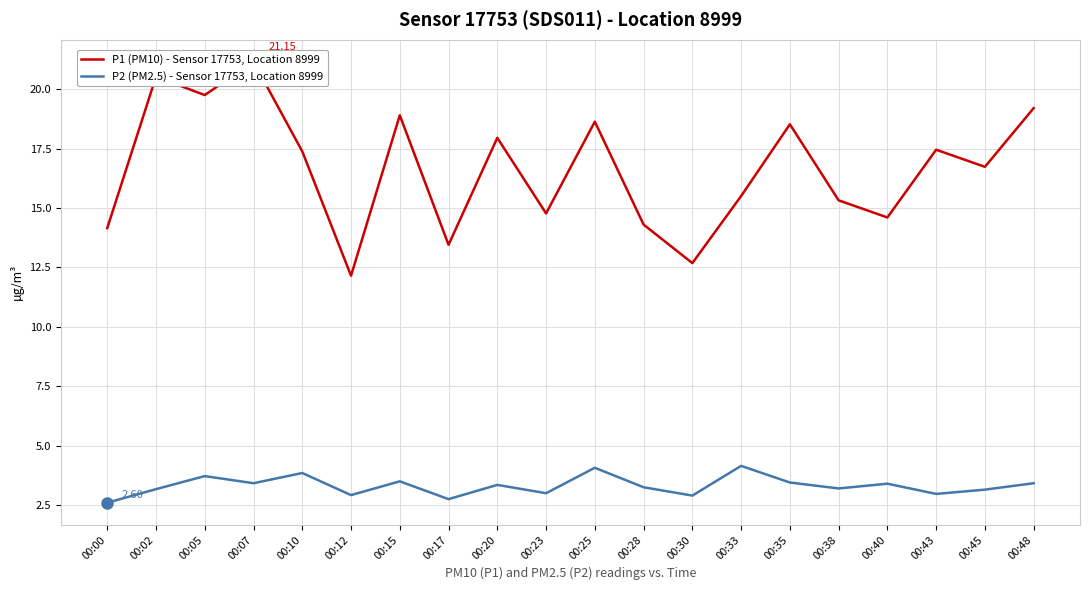

Does the chart display data point markers on the line(s)?

No